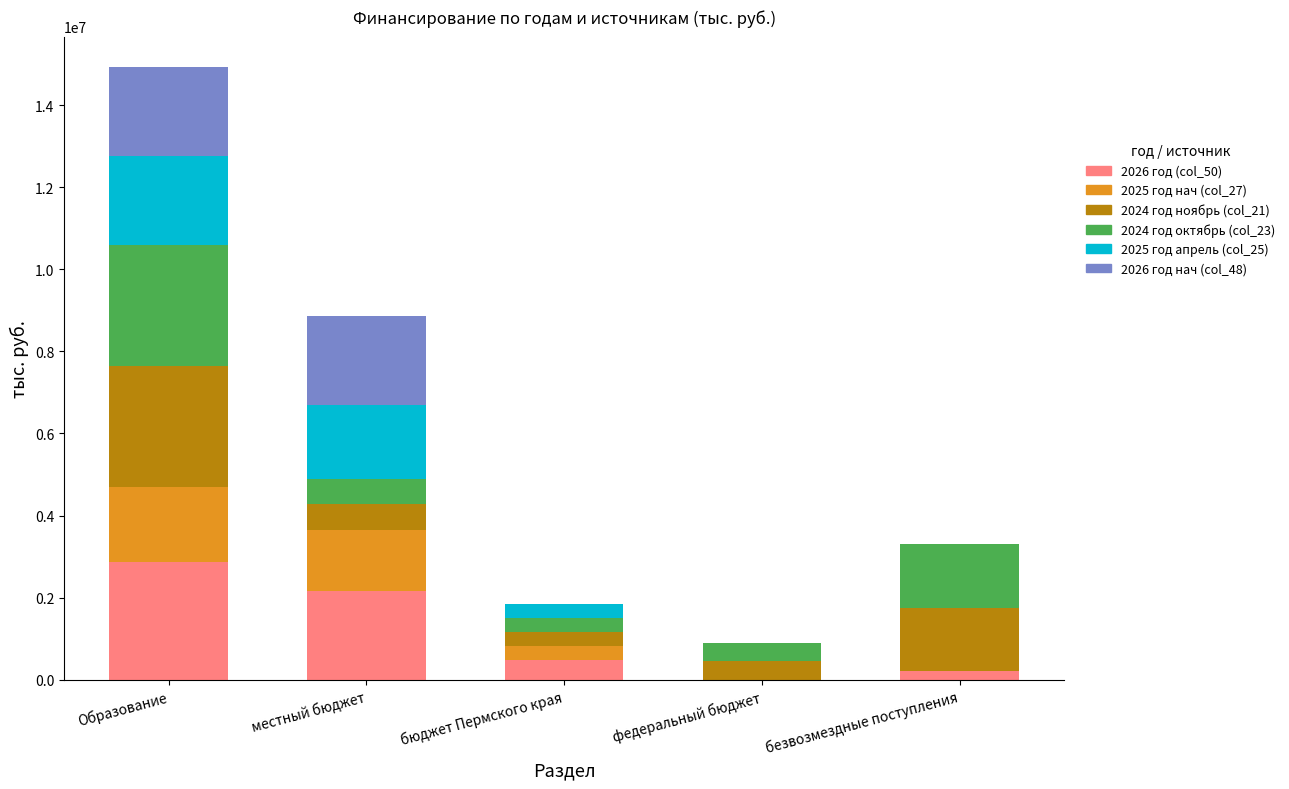

What is the highest value of the 2026 год (col_50) series?

2858268.1